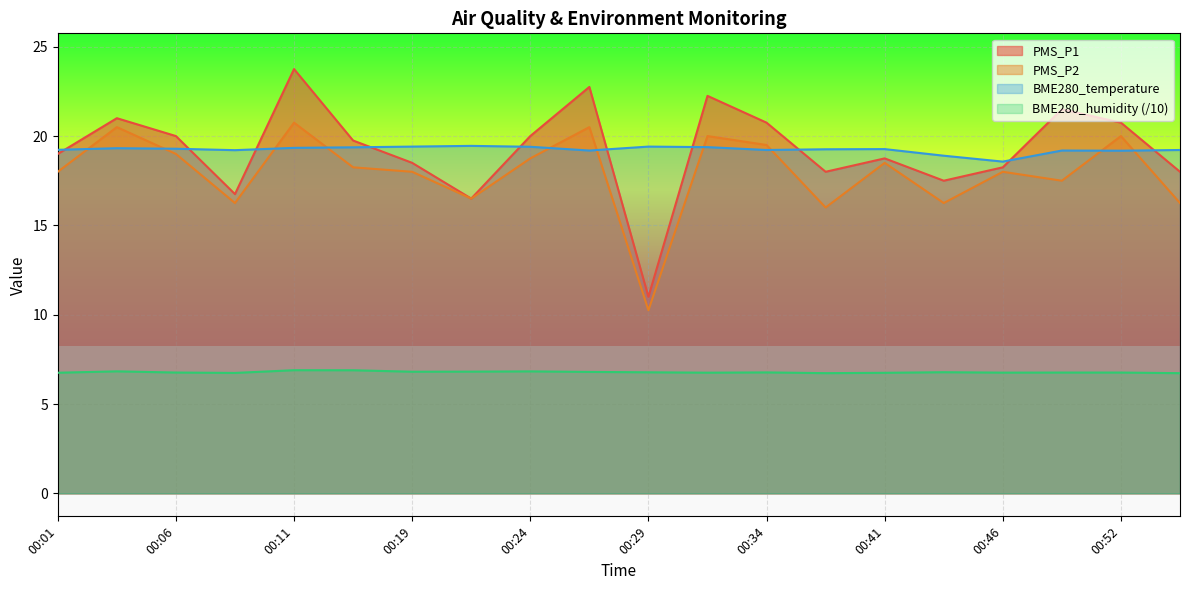

What is the value of the PMS_P2 point at the 13th from the left?

19.5